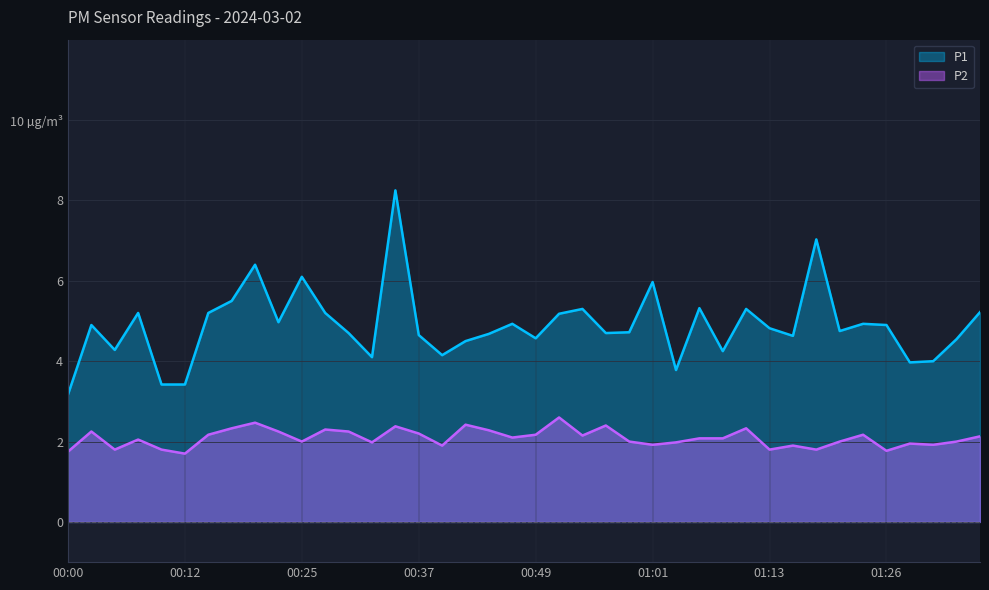

True or false: P1 has a value of 3.8 at 01:04.

True